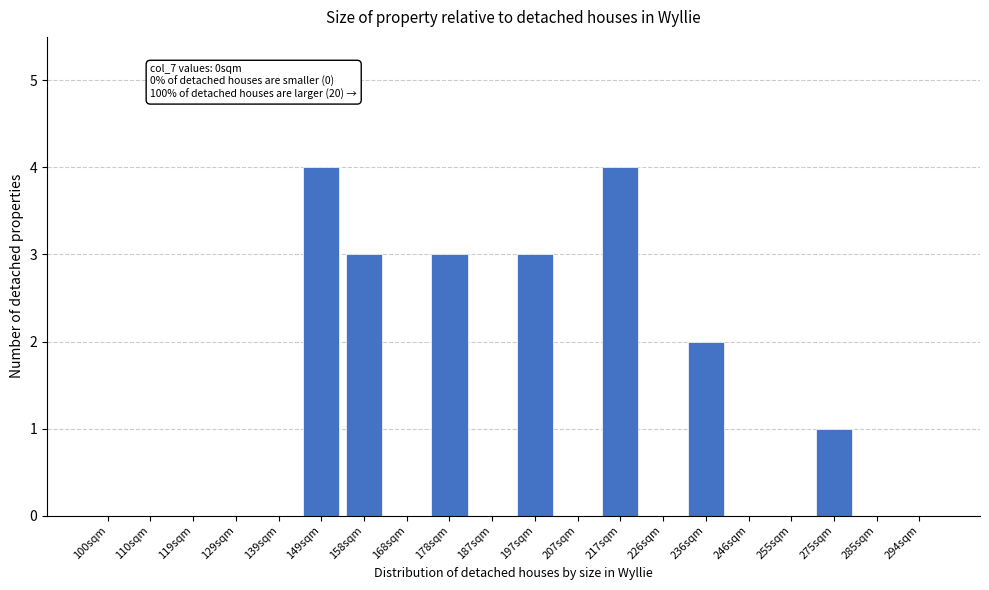

Reading left to right, what are all the values shown in this chart?

100sqm=0	110sqm=0	119sqm=0	129sqm=0	139sqm=0	149sqm=4	158sqm=3	168sqm=0	178sqm=3	187sqm=0	197sqm=3	207sqm=0	217sqm=4	226sqm=0	236sqm=2	246sqm=0	255sqm=0	275sqm=1	285sqm=0	294sqm=0